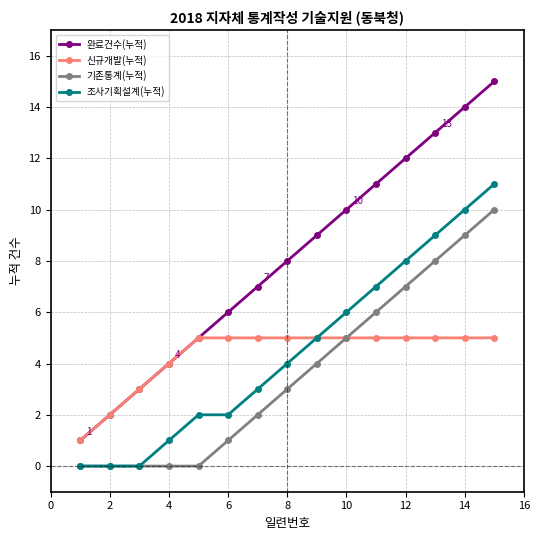

What is the value of the 신규개발(누적) point at the 4th from the left?

4